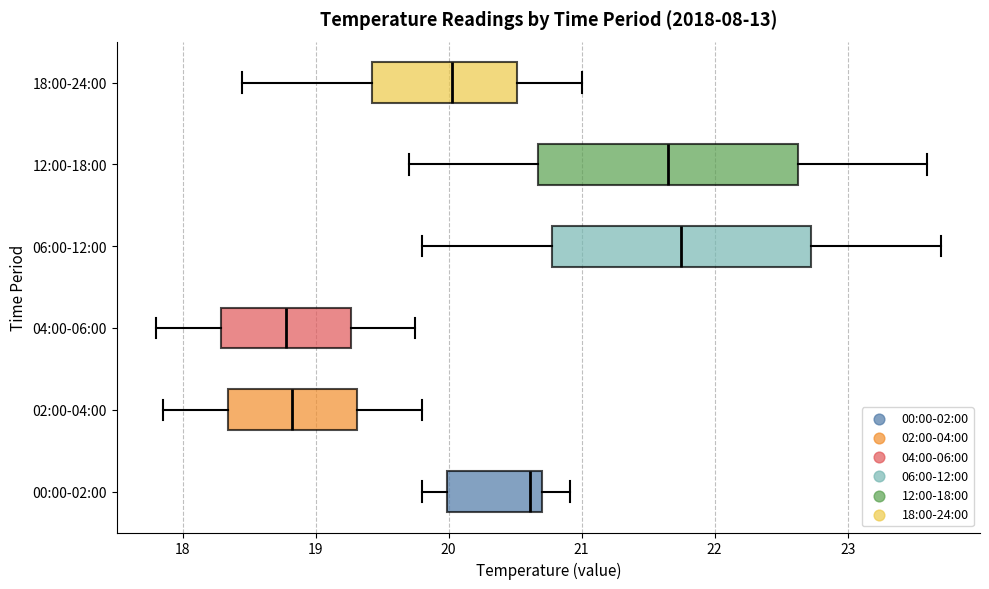

Reading bottom to top, read every box against the x-axis: the position of its median line, the range the box covers, and the ends of its whiskers. The values are not printed on the chart, so give them approximately, as read against the axis.

00:00-02:00: median 20.6, box 20.0 to 20.7, whiskers 19.8 to 20.9
02:00-04:00: median 18.8, box 18.3 to 19.3, whiskers 17.9 to 19.8
04:00-06:00: median 18.8, box 18.3 to 19.3, whiskers 17.8 to 19.8
06:00-12:00: median 21.8, box 20.8 to 22.7, whiskers 19.8 to 23.7
12:00-18:00: median 21.7, box 20.7 to 22.6, whiskers 19.7 to 23.6
18:00-24:00: median 20.0, box 19.4 to 20.5, whiskers 18.5 to 21.0